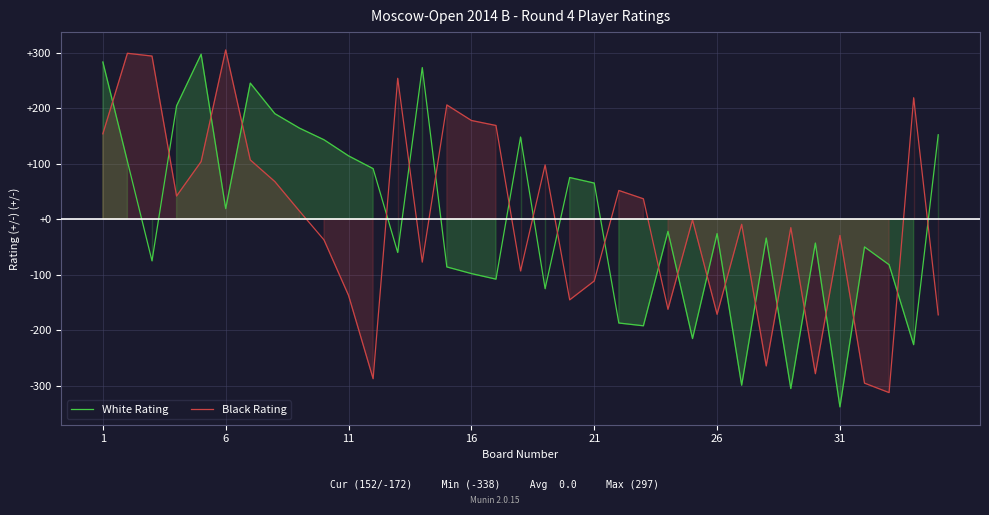

Which series ends up on top after the final intersection of White Rating and Black Rating?

White Rating